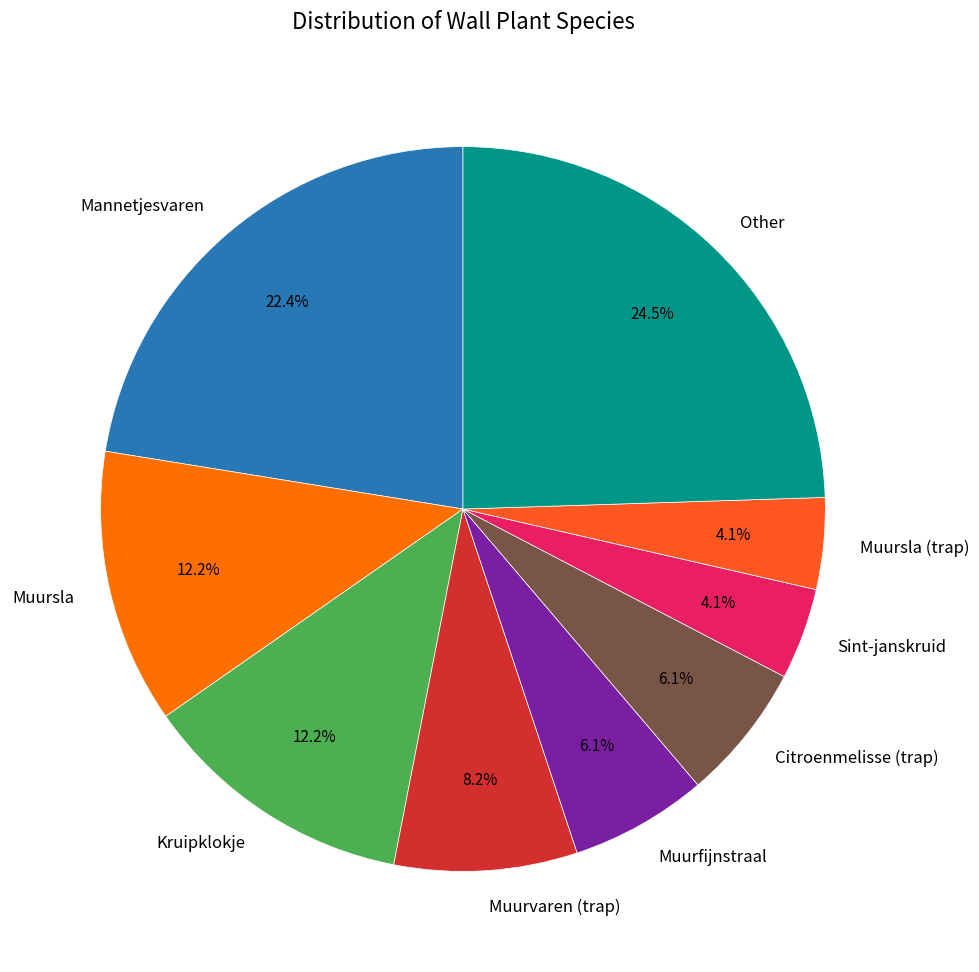

To the nearest percent, what portion does Sint-janskruid represent?

4%